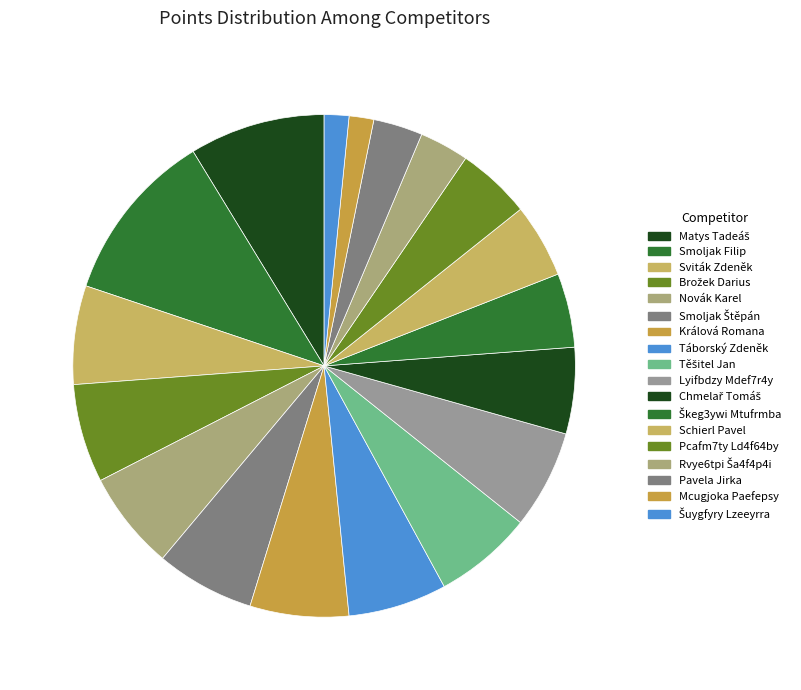

To the nearest percent, what portion does Sviták Zdeněk represent?

6%